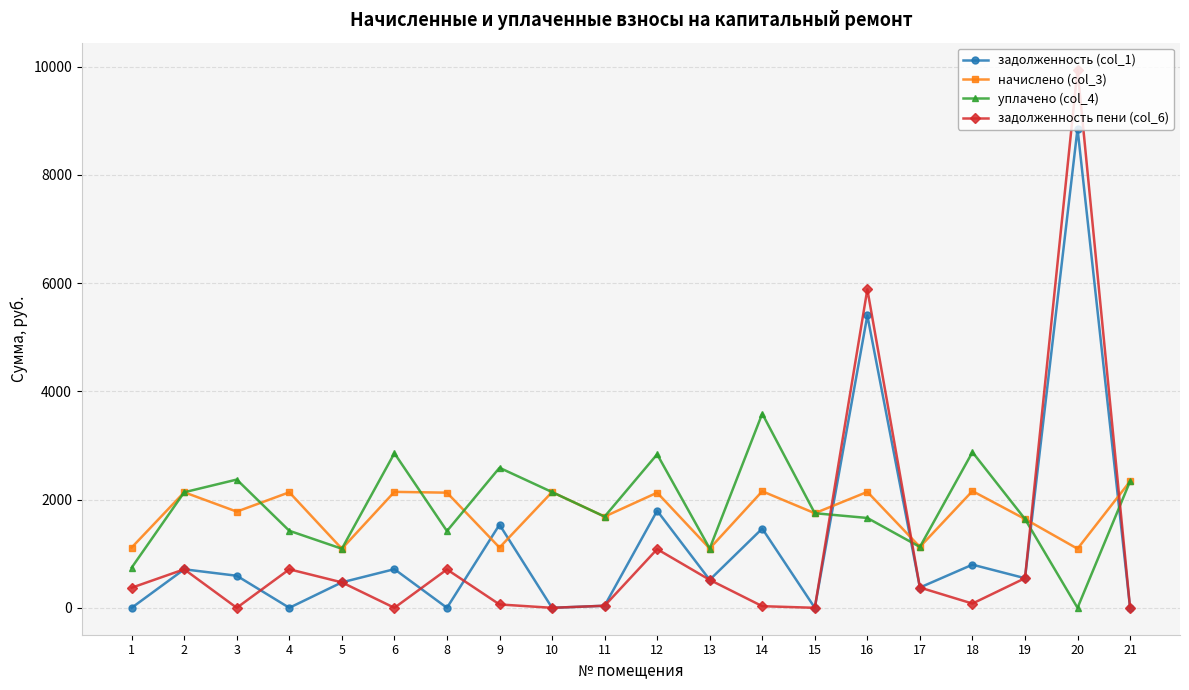

True or false: начислено (col_3) and задолженность (col_1) intersect in this chart.

True